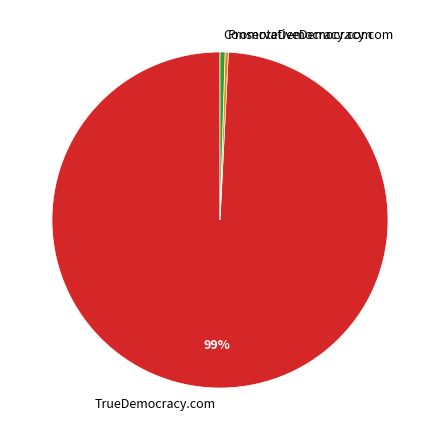

Which has a higher value, TrueDemocracy.com or ConservativeDemocracy.com?

TrueDemocracy.com